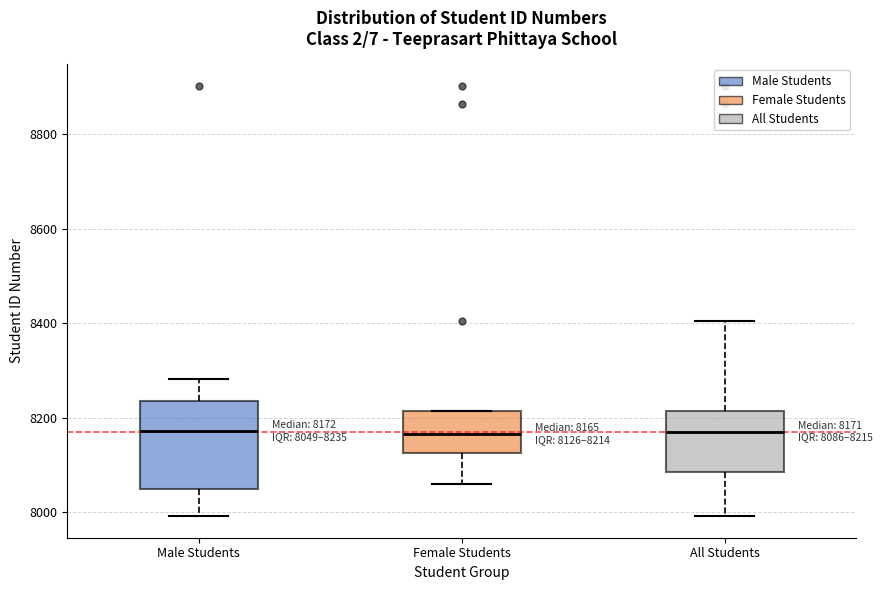

Which box is the tallest, from its lower edge to its upper edge?

Male Students